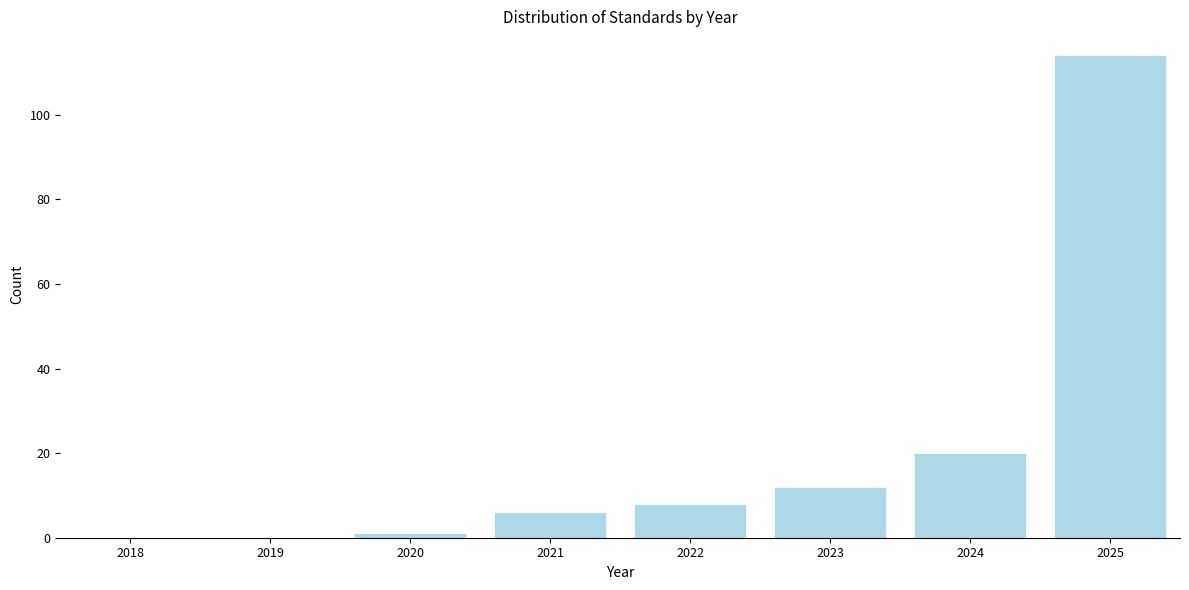

Reading right to left, transcribe all the data shown in this chart.

2025=114	2024=20	2023=12	2022=8	2021=6	2020=1	2019=0	2018=0